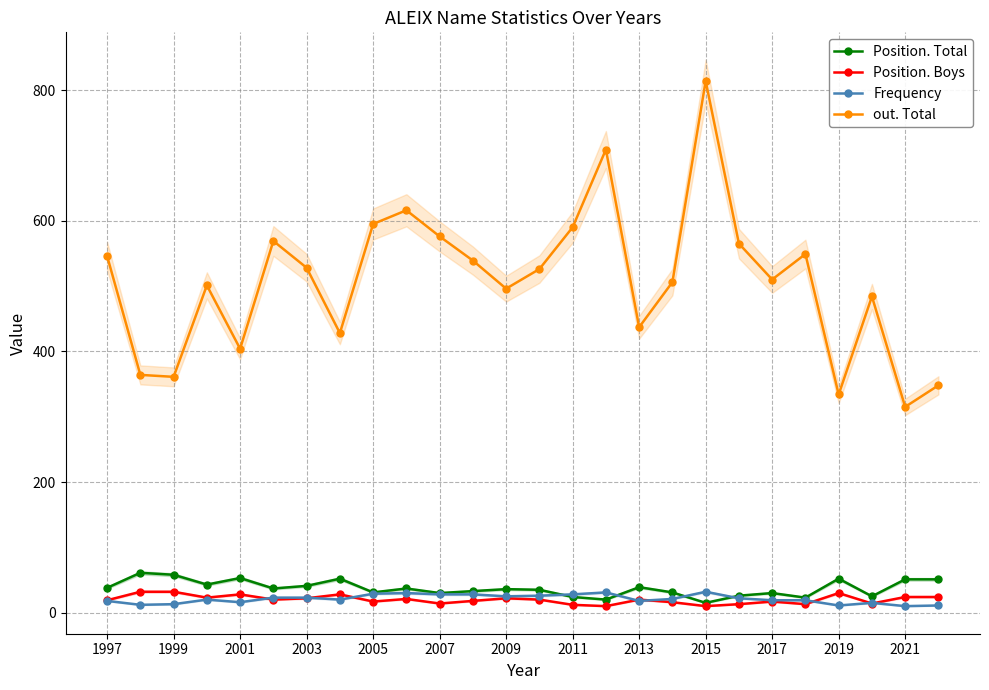

What is the maximum value for out. Total?

814